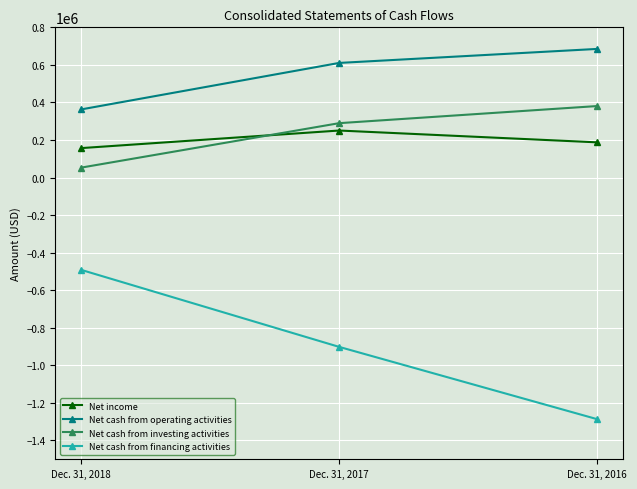

What is the total value across all series at Dec. 31, 2018?

81158